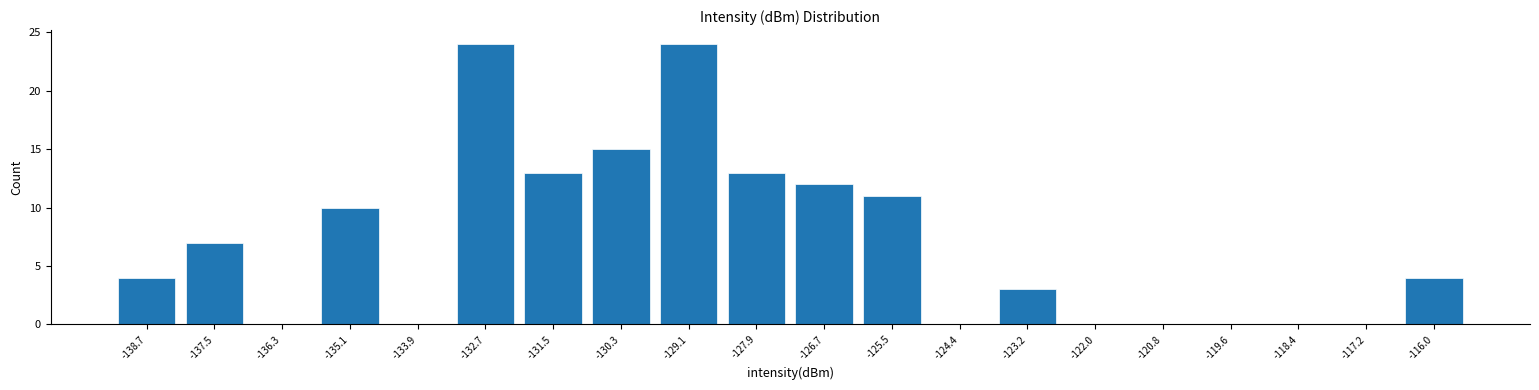

Reading left to right, list every bar in this chart as the range it spans on the x-axis followed by its height. Neither the bar edges nor the heights are printed on the chart, so give them approximately, as read against the axes.

-139.2 to -138.0: 4
-138.0 to -136.8: 7
-136.8 to -135.6: 0
-135.6 to -134.4: 10
-134.4 to -133.2: 0
-133.2 to -132.2: 24
-132.2 to -131.0: 13
-131.0 to -129.8: 15
-129.8 to -128.6: 24
-128.6 to -127.4: 13
-127.4 to -126.2: 12
-126.2 to -125.0: 11
-125.0 to -123.8: 0
-123.8 to -122.6: 3
-122.6 to -121.4: 0
-121.4 to -120.2: 0
-120.2 to -119.0: 0
-119.0 to -117.8: 0
-117.8 to -116.6: 0
-116.6 to -115.4: 4